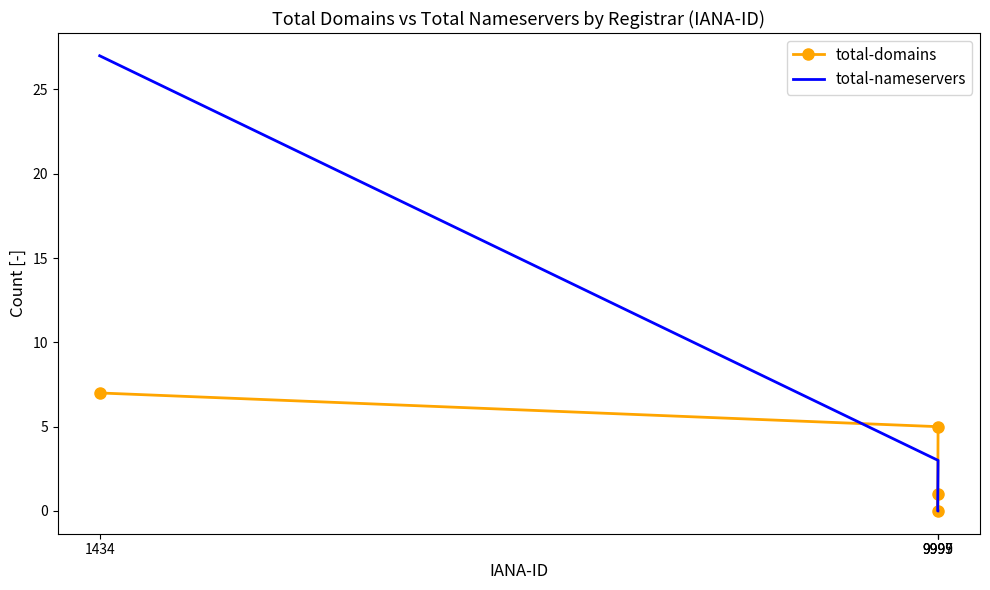

Which has a higher value, 1434 or 9999?

1434